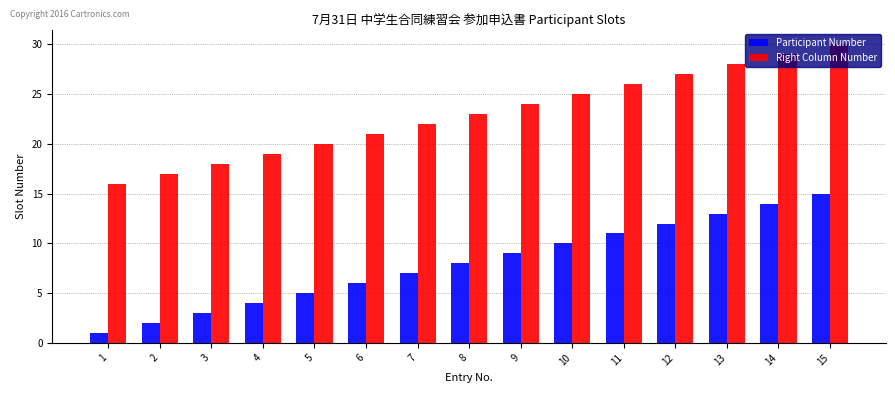

What is the value of the Right Column Number bar at the 8th from the left?

23